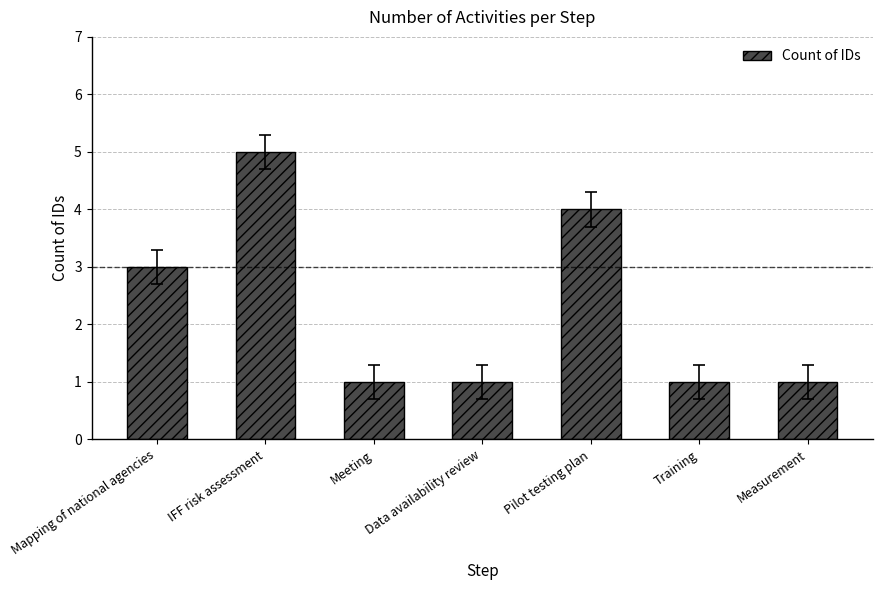

What is the difference between the maximum and minimum values?

4